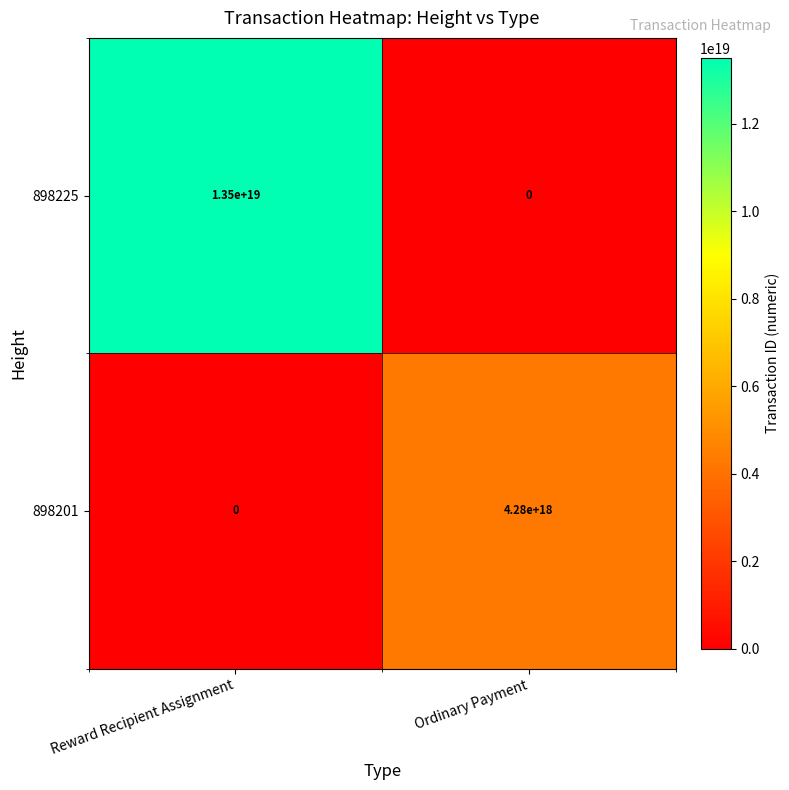

True or false: 898201 has a value of 2763474391002899456 at Reward Recipient Assignment.

False